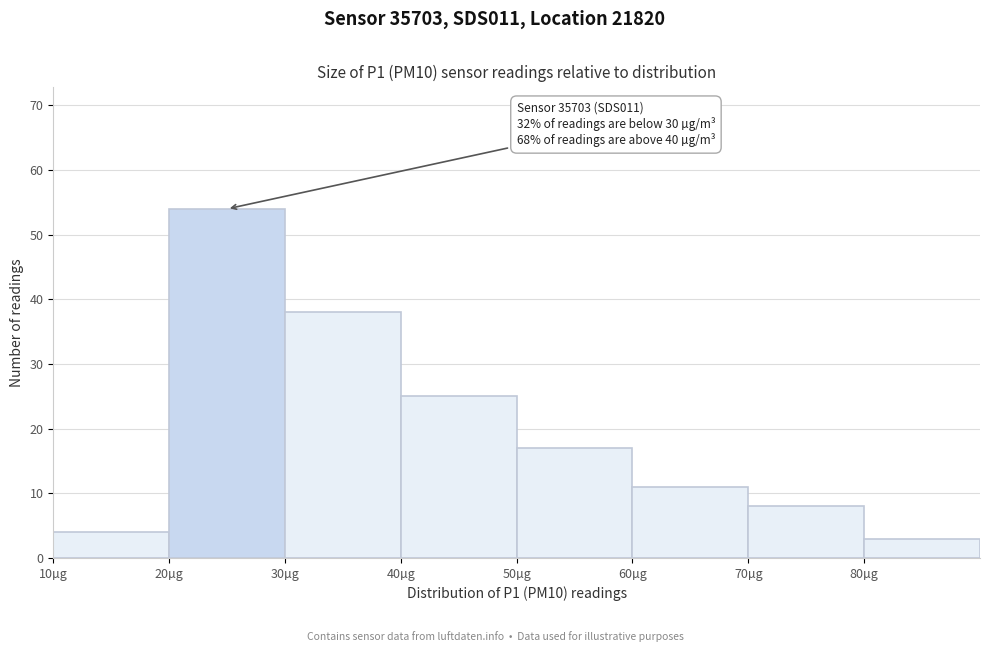

Over which range of the x-axis is the bar tallest?

20 to 30